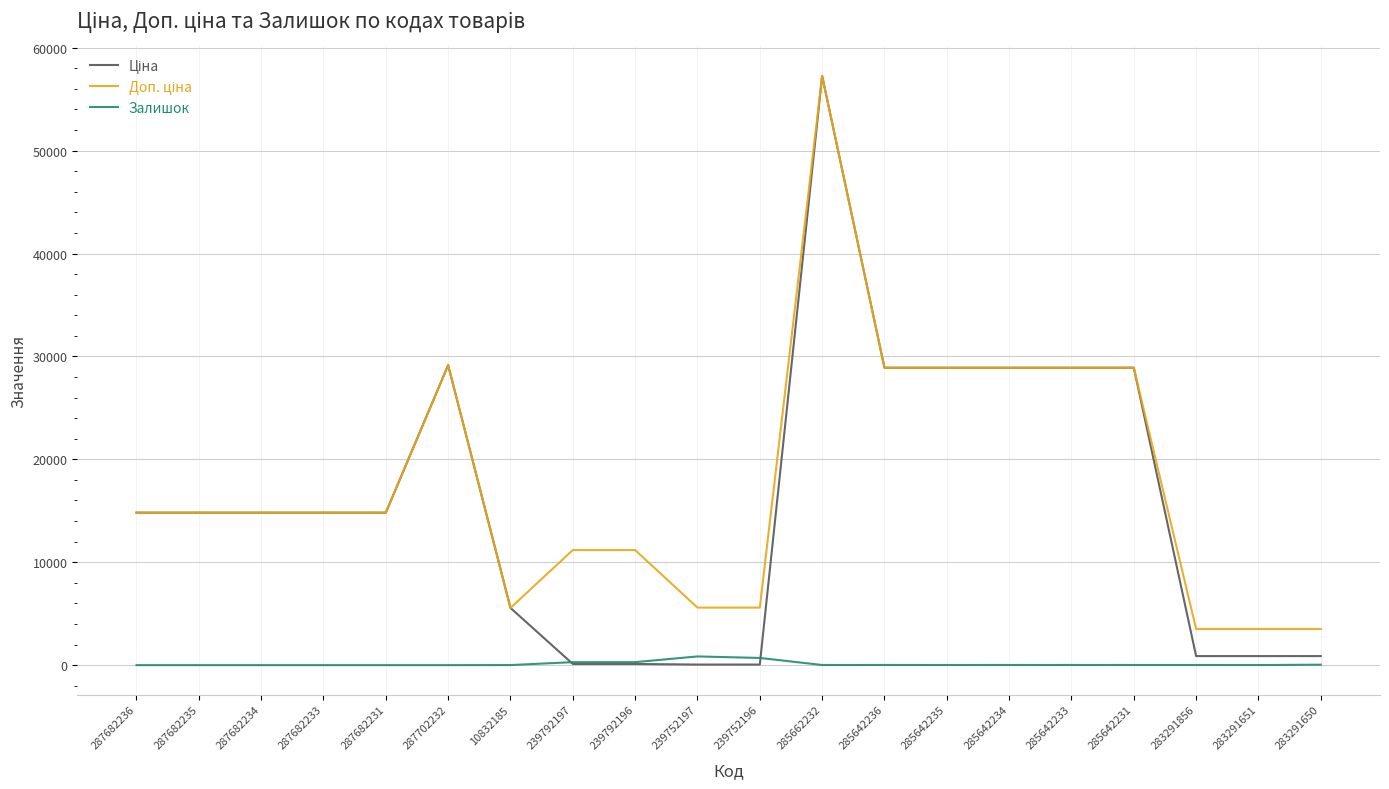

What is the difference between the highest and lowest values at 287702232?

29152.3